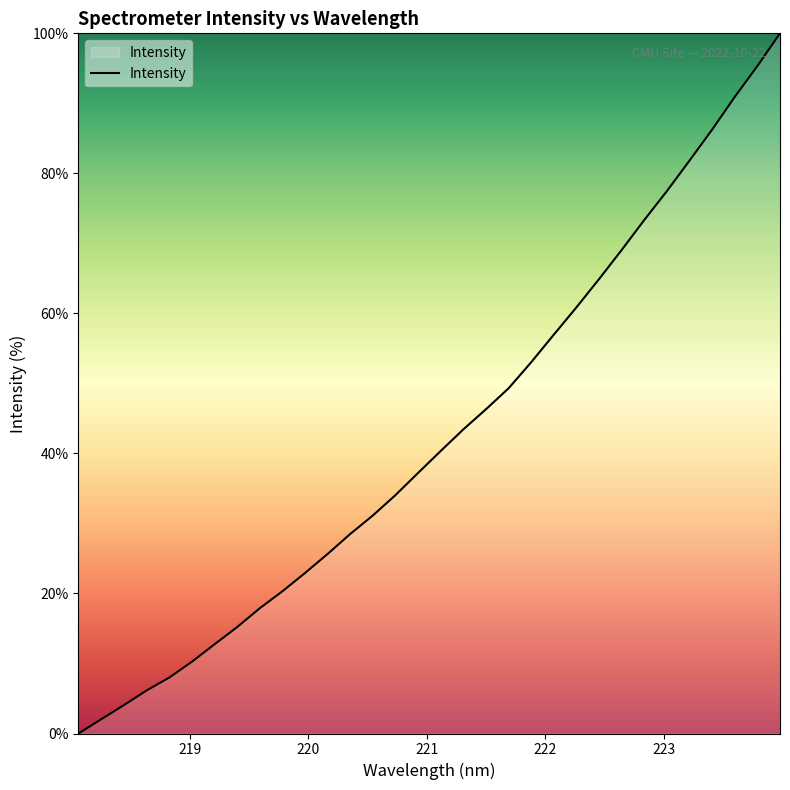

How many distinct data groups are displayed?

1